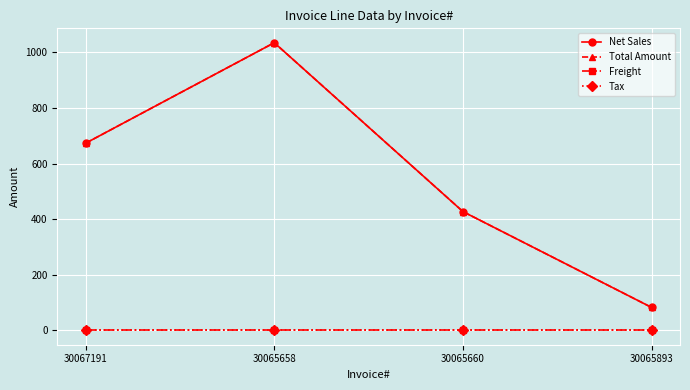

What is the difference between the maximum and minimum values in the Total Amount series?

952.5